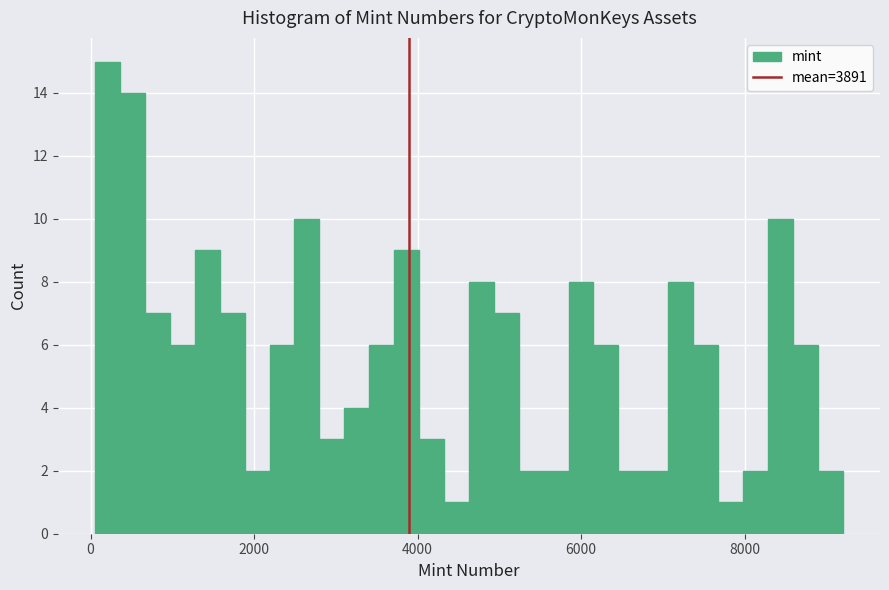

Read against the x-axis, roughly where is the centre of the tallest bar?

200